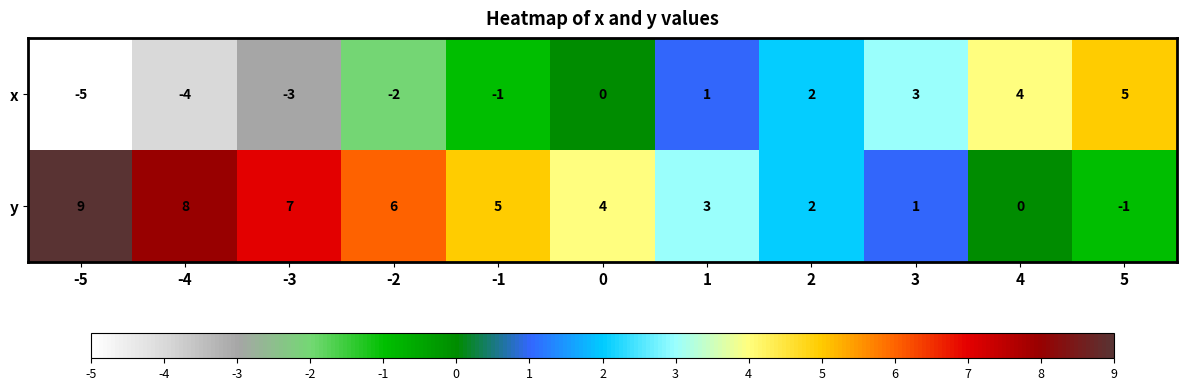

Reading right to left, list all the values displayed in this chart.

x: 5=5	4=4	3=3	2=2	1=1	0=0	-1=-1	-2=-2	-3=-3	-4=-4	-5=-5
y: 5=-1	4=0	3=1	2=2	1=3	0=4	-1=5	-2=6	-3=7	-4=8	-5=9